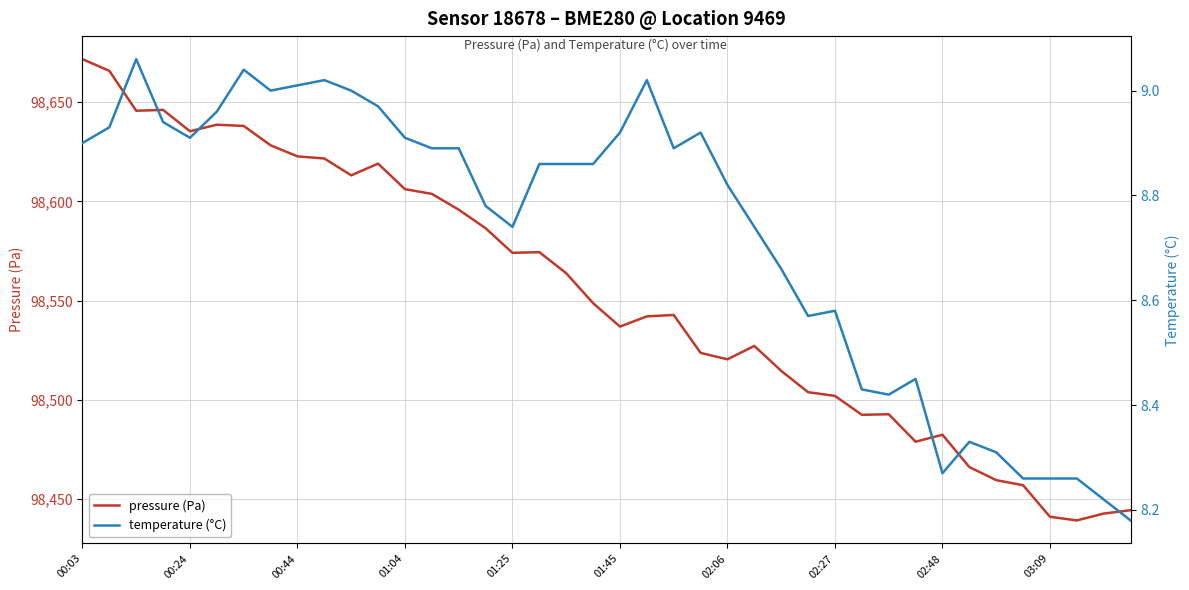

At how many categories does at least one series exceed 59155?

40